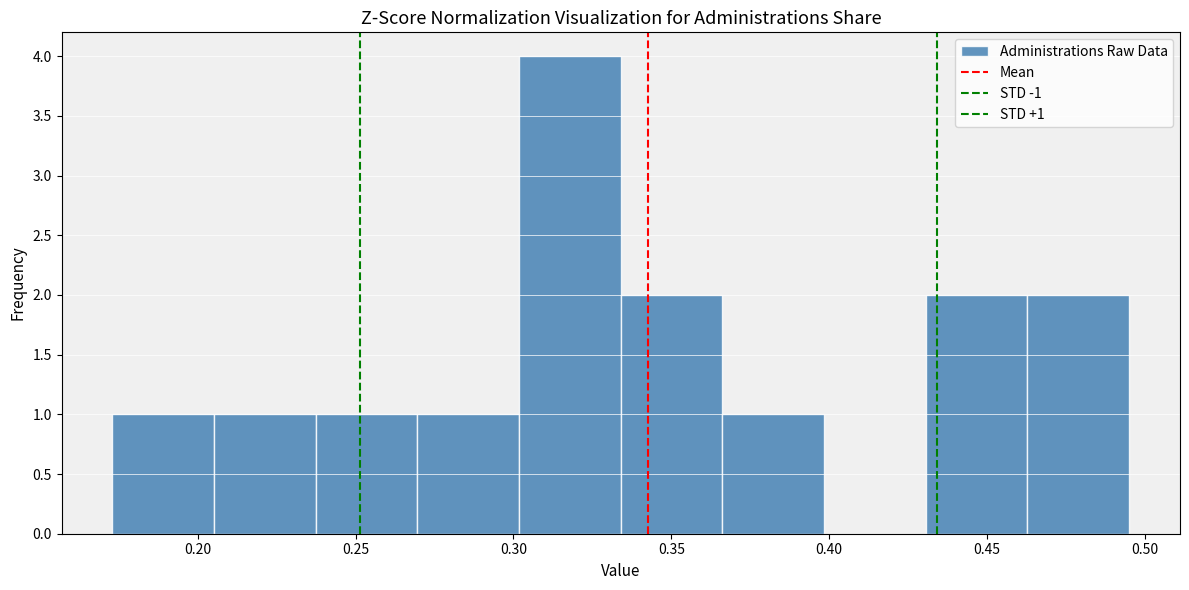

Which range on the x-axis has the tallest bar?

0.300 to 0.335